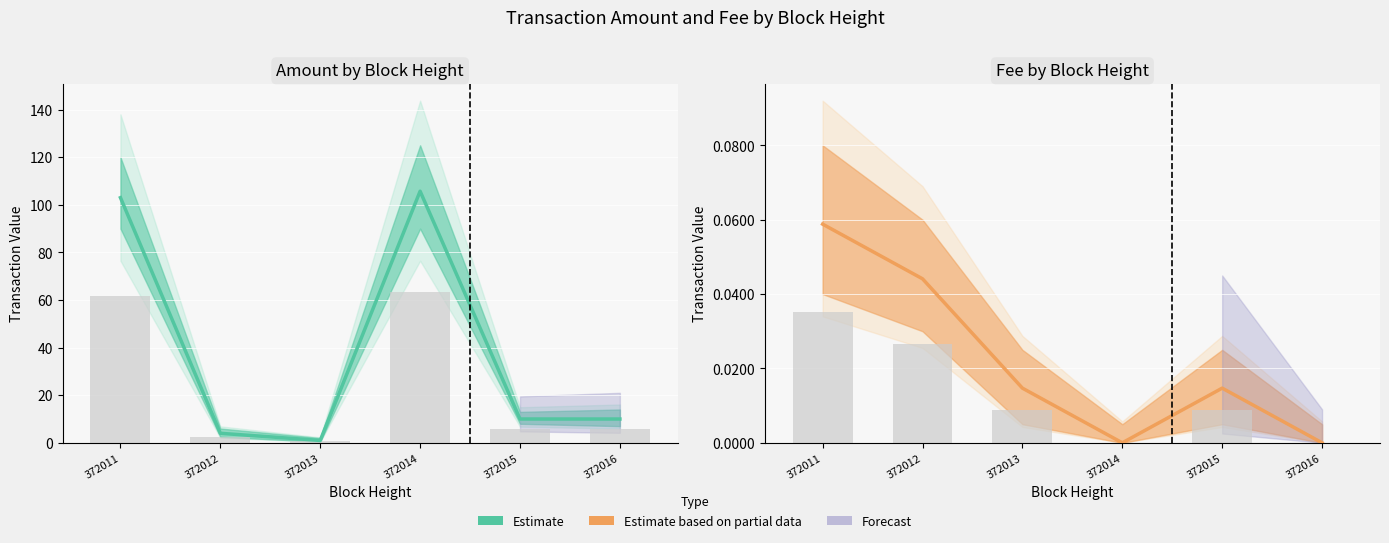

True or false: Amount has a value of 10.0 at 372016.

True